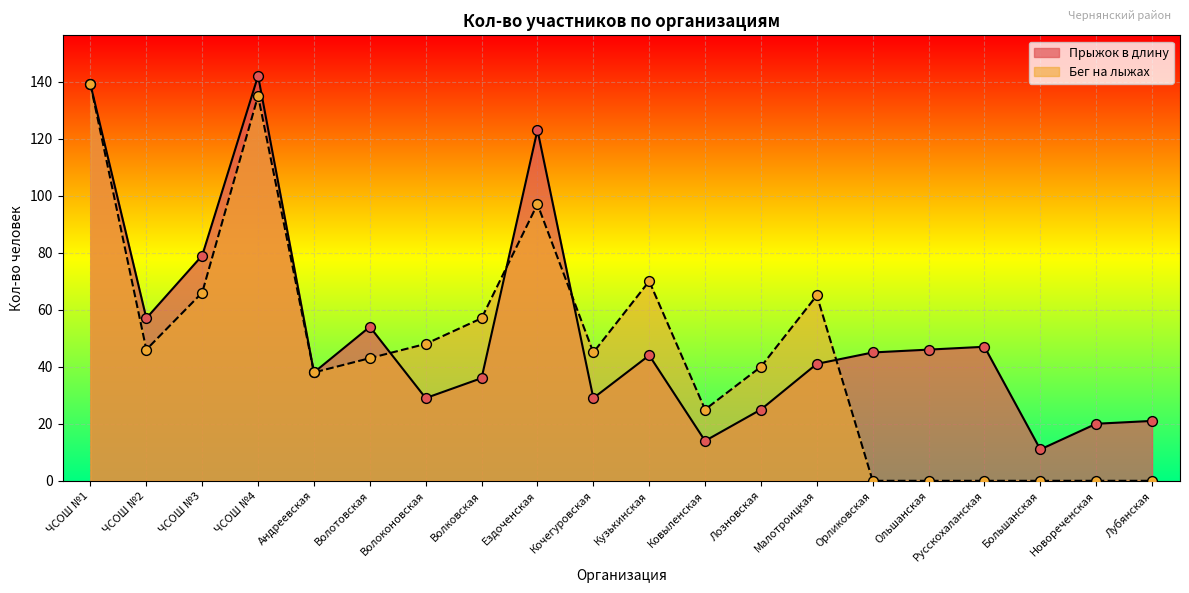

Which series has the largest total across all categories?

Прыжок в длину